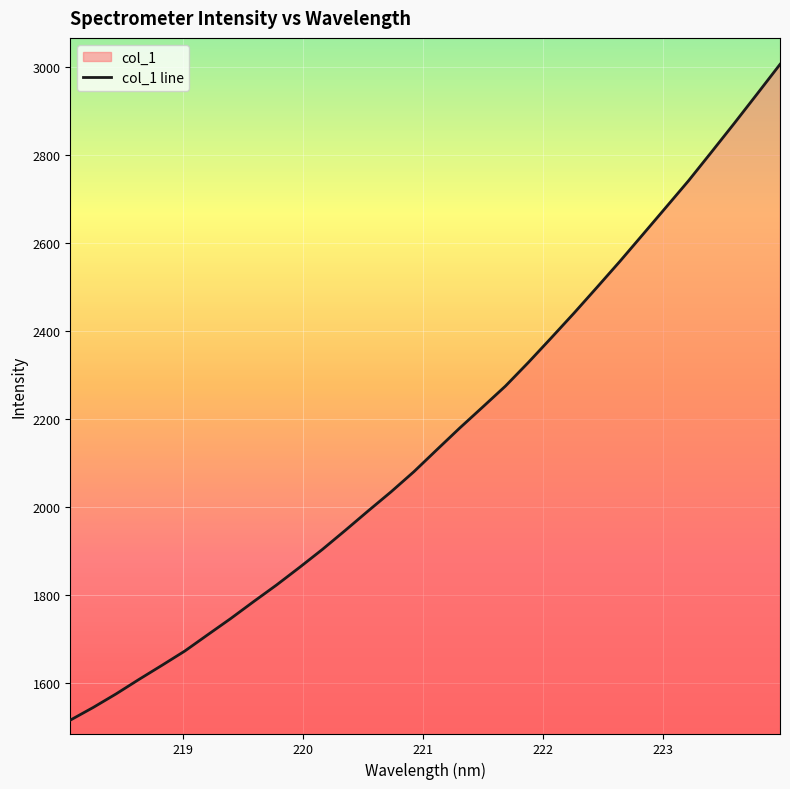

What is the maximum value shown in the chart?

3005.3